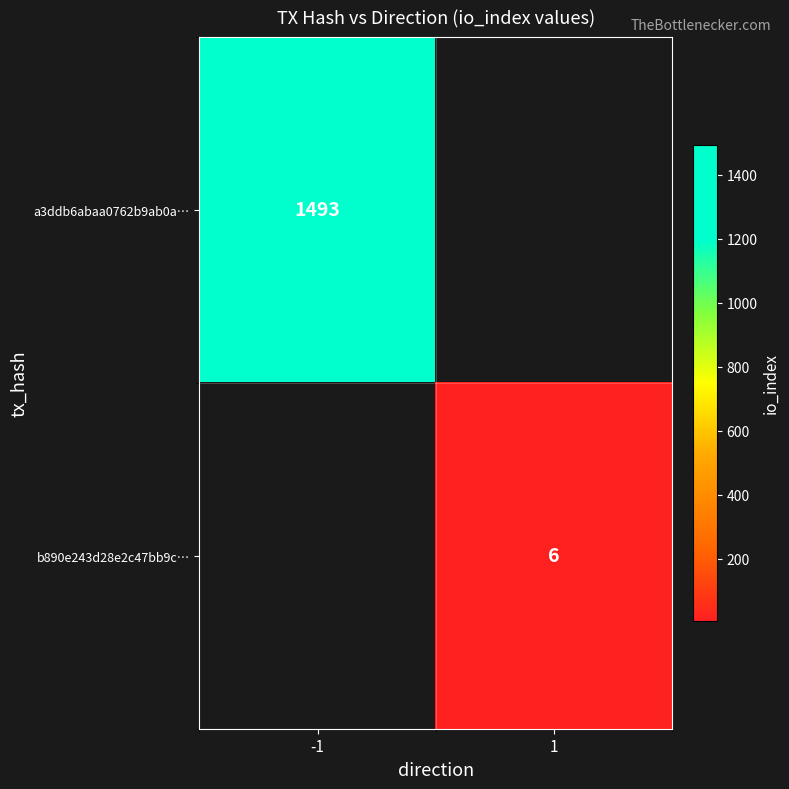

Is the value of b890e243d28e2c47bb9c… at 1 greater than the value of a3ddb6abaa0762b9ab0a… at -1?

No